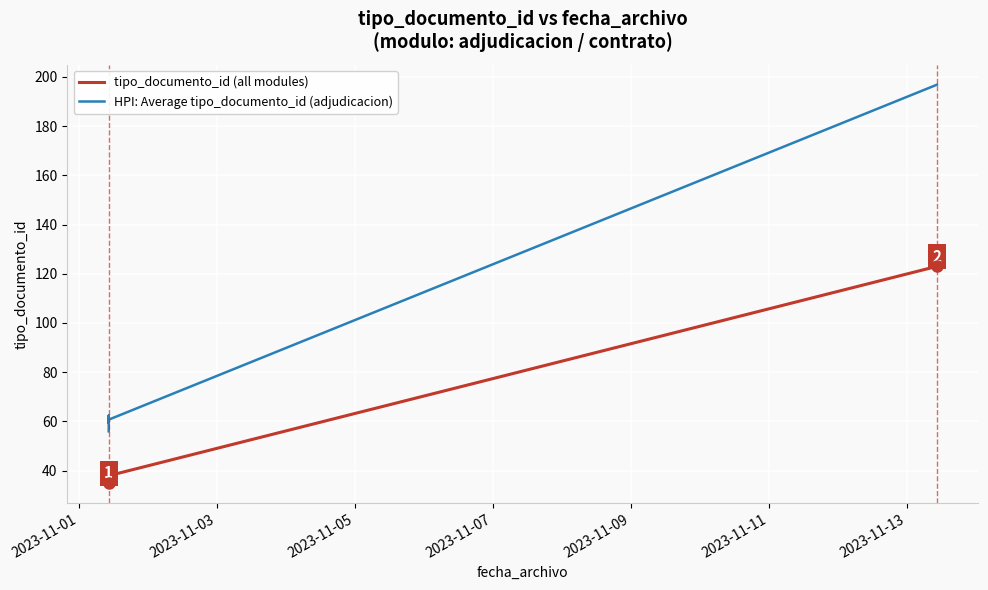

True or false: tipo_documento_id (all modules) and HPI: Average tipo_documento_id (adjudicacion) intersect in this chart.

False